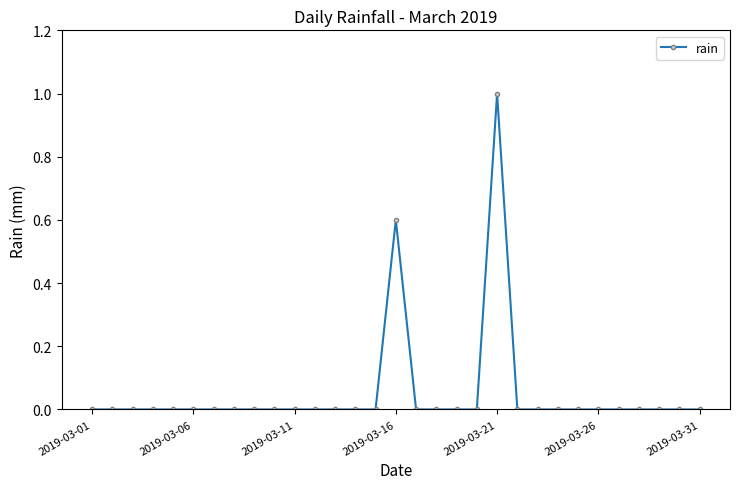

True or false: there are more than 1 points higher than both neighbors.

True